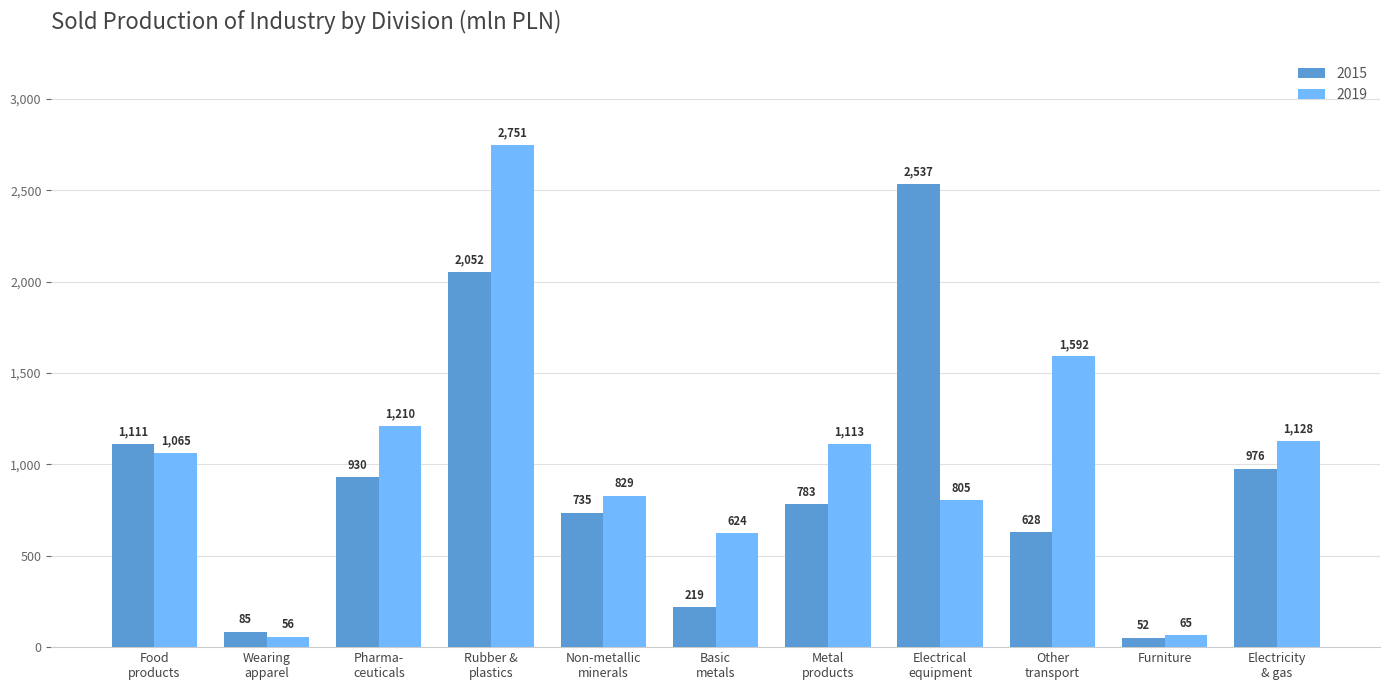

How many data points in 2019 are less than 1065?

5